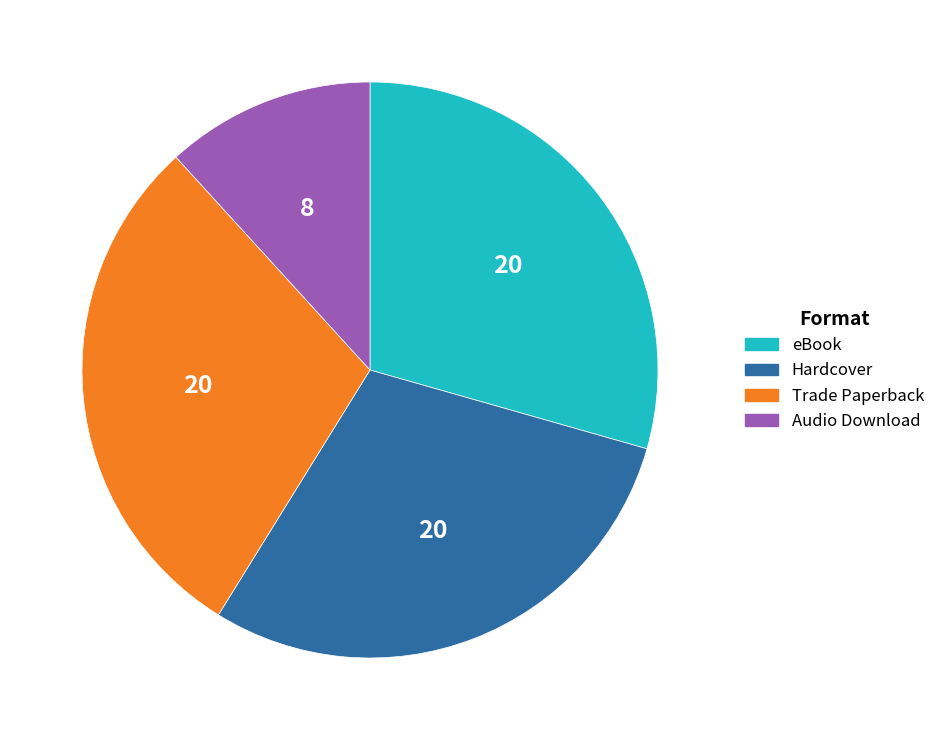

Approximately how many times larger is the value at eBook compared to Trade Paperback?

1.0